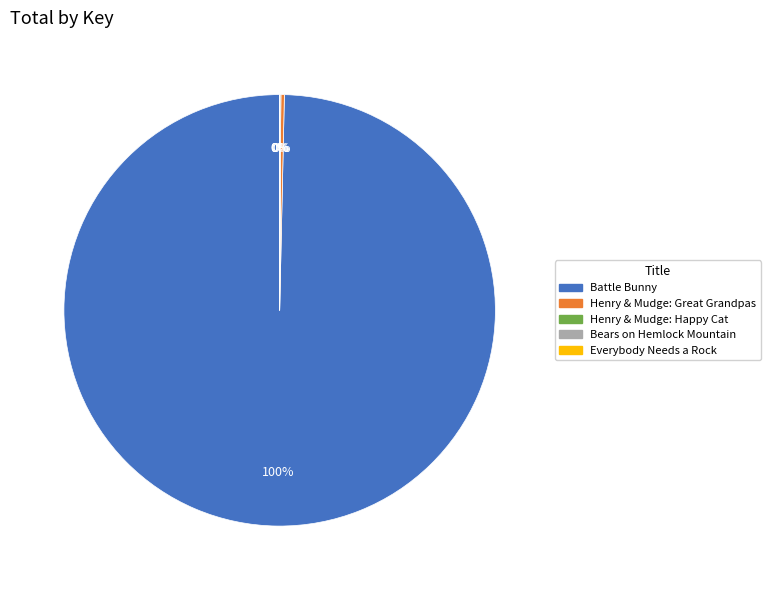

To the nearest percent, what is the average slice percentage?

20%